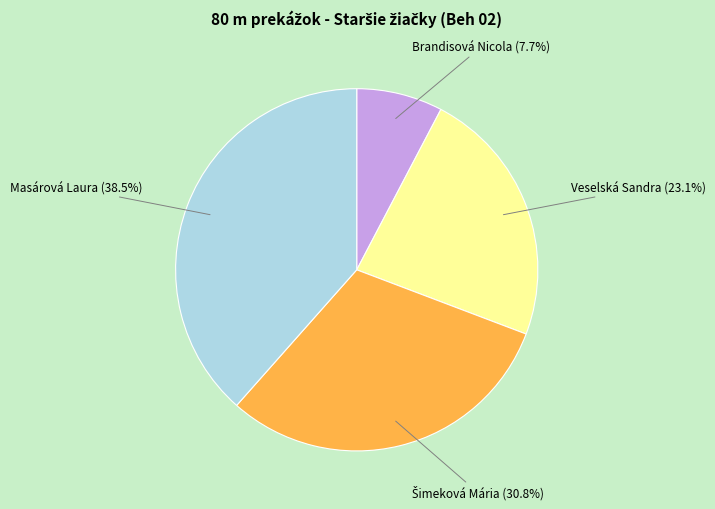

Is there a majority slice in this chart?

No